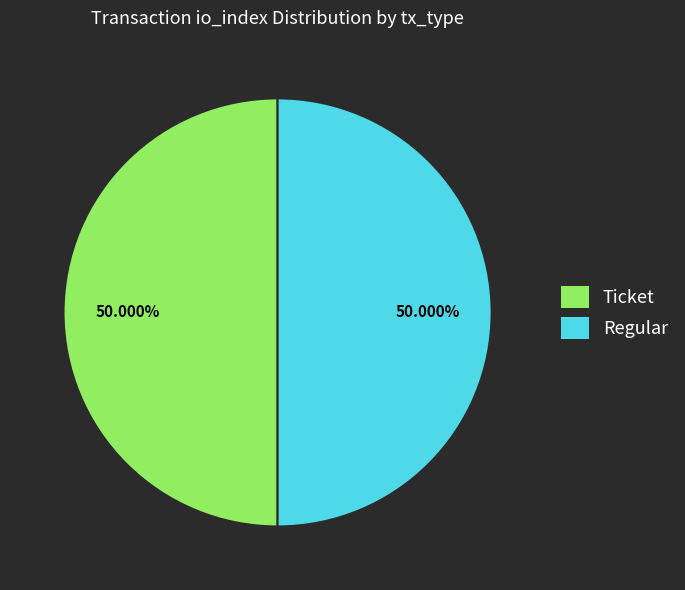

What is the ratio of the value at Ticket to the value at Regular?

1.0